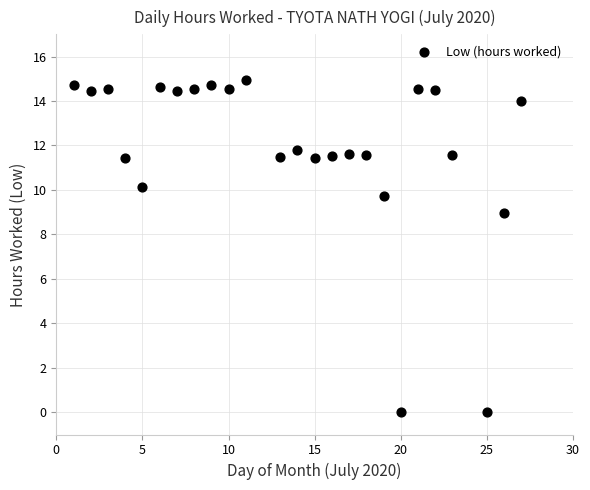

What Y value in the scatter plot is closest to 7?

9.0